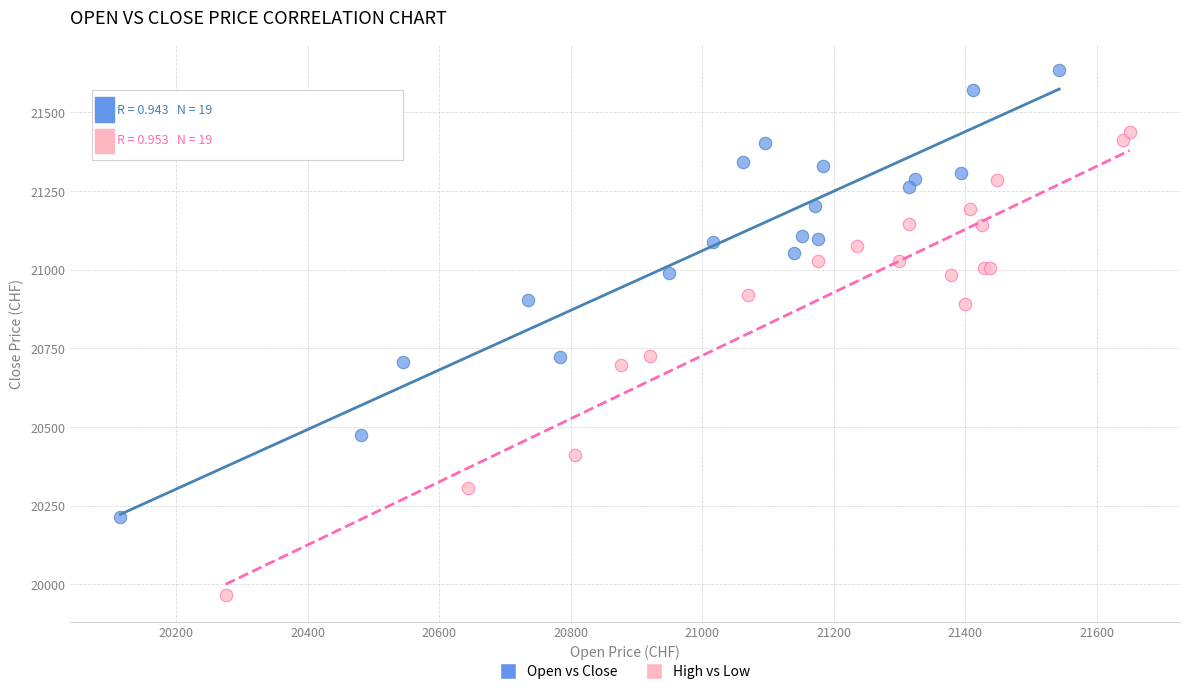

What are all the series names shown in the legend?

Open vs Close, High vs Low